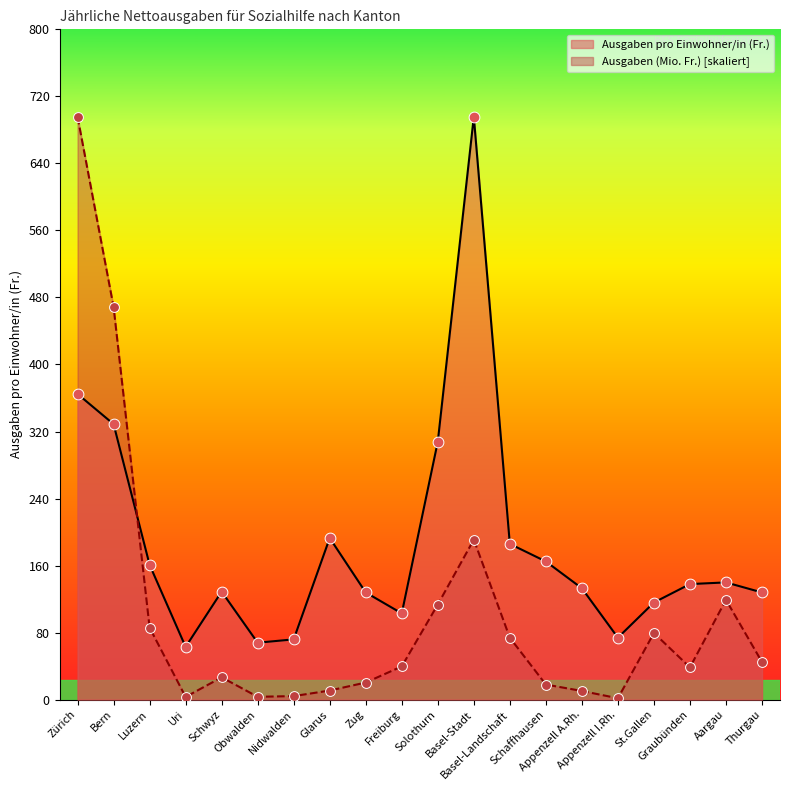

Which series has the largest total across all categories?

Ausgaben pro Einwohner/in (Fr.)